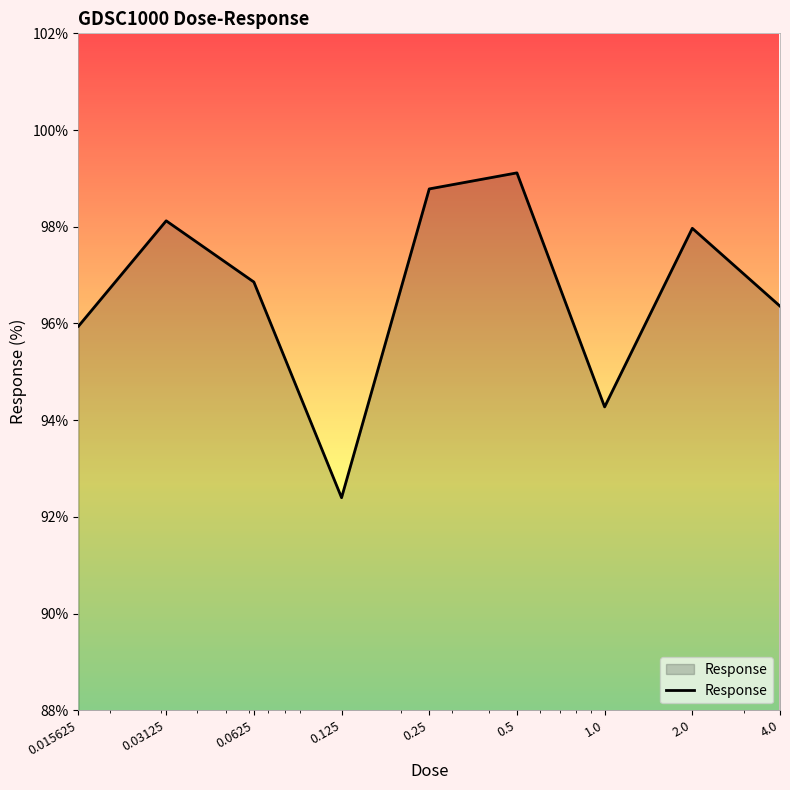

What is the difference between the maximum and minimum values?

6.7